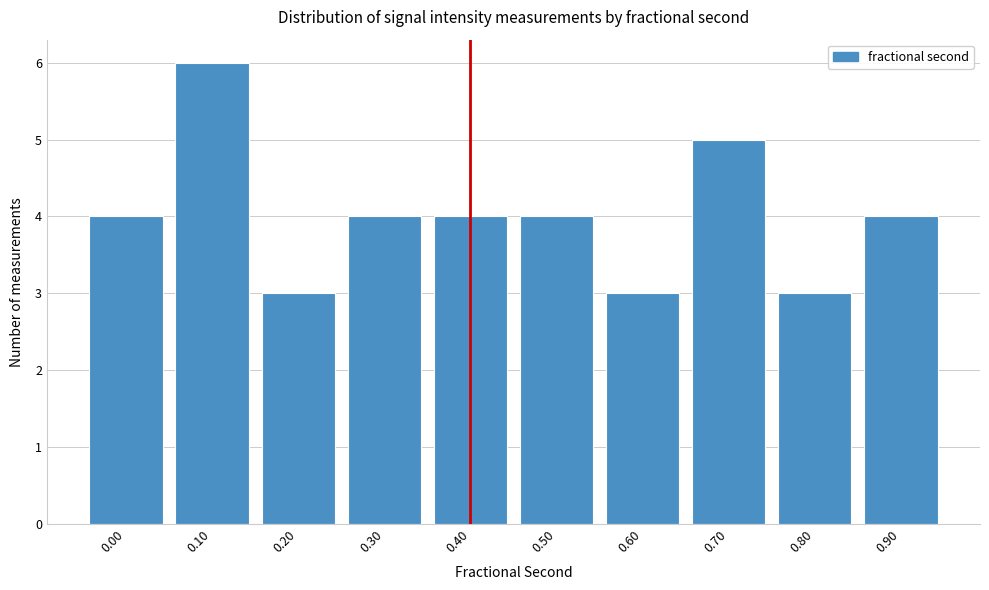

Reading left to right, what are all the values shown in this chart?

4	6	3	4	4	4	3	5	3	4